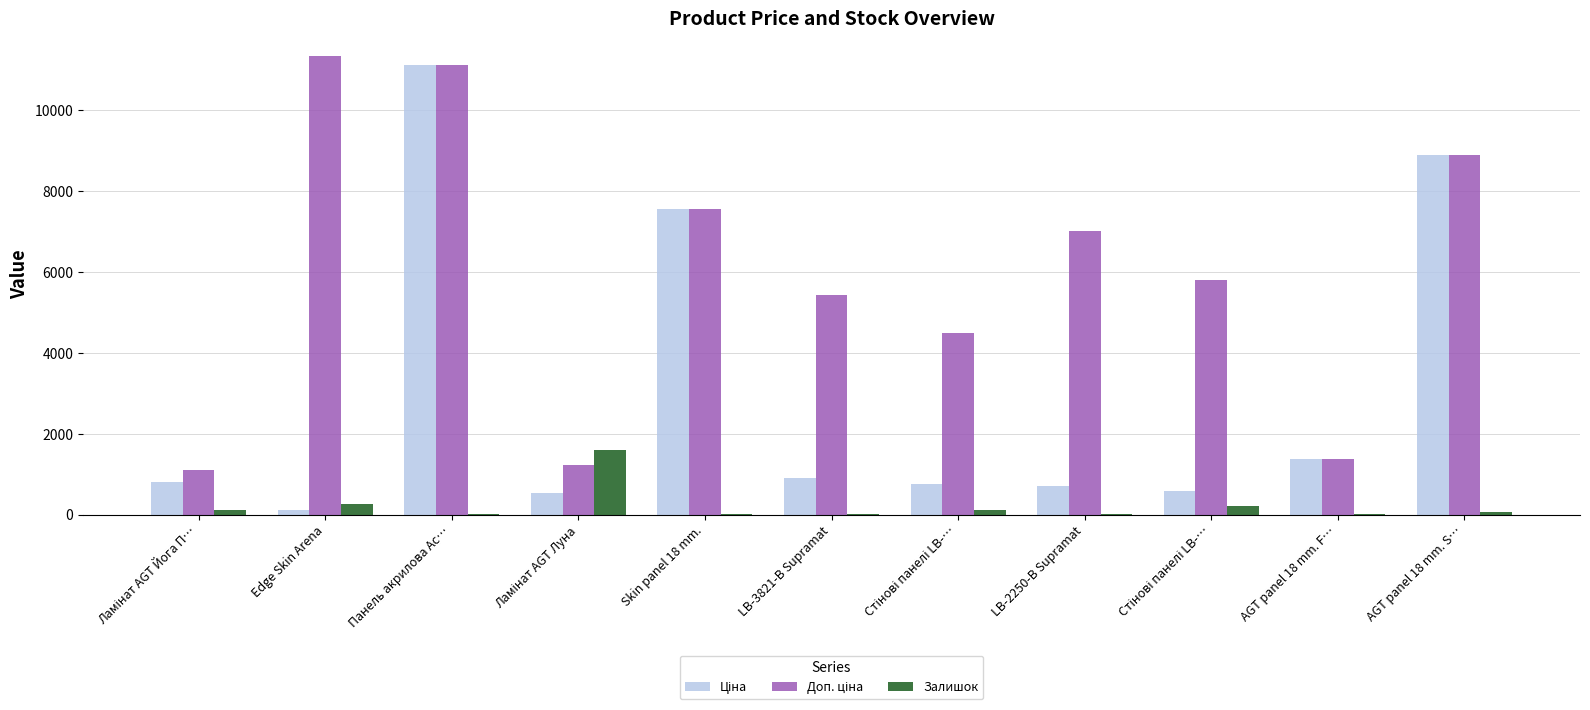

Which category has the highest value in the Ціна series?

Панель акрилова Ac…